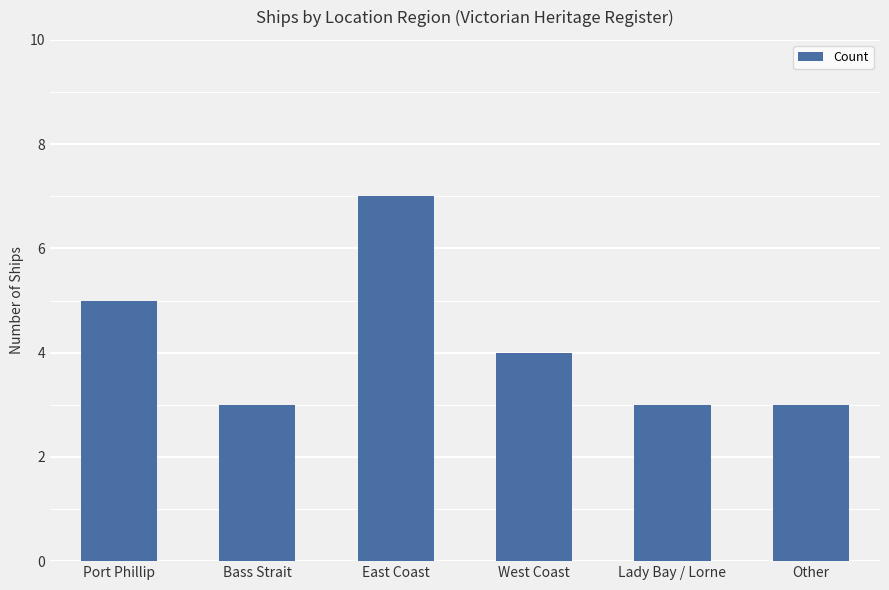

What is the label of the 4th bar from the right?

East Coast